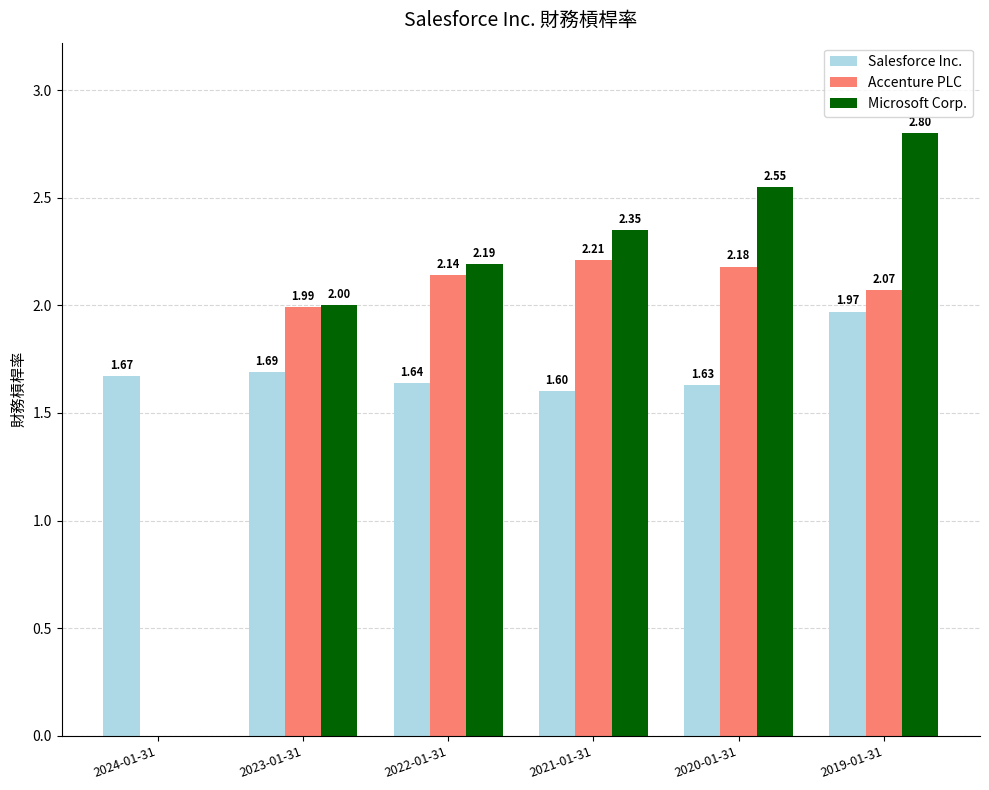

Is it true that Salesforce Inc. equals 1.6 at 2022-01-31?

True